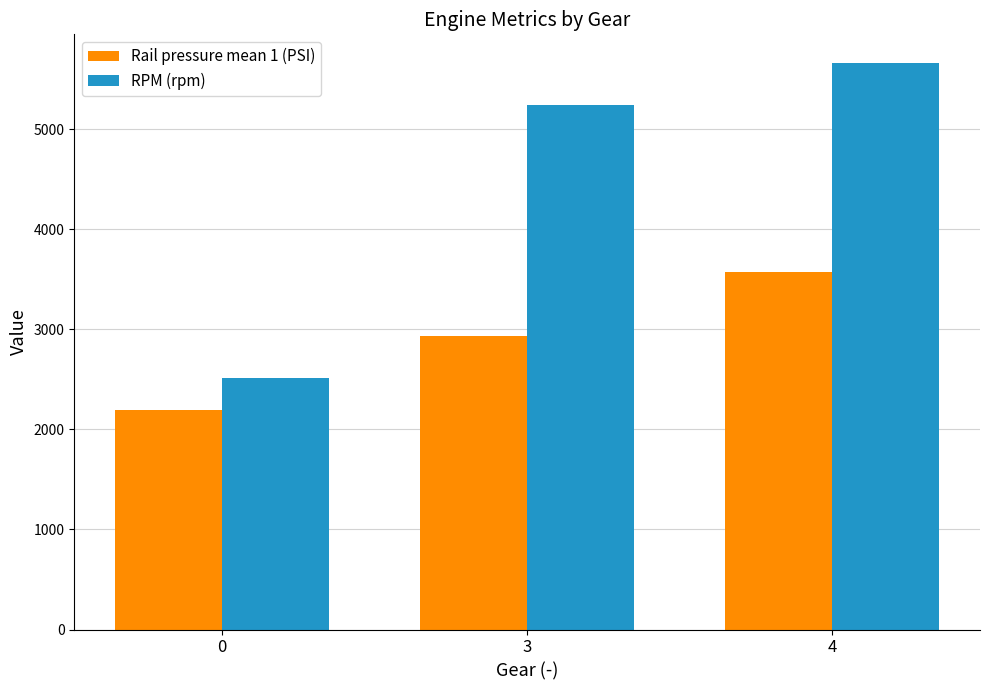

What is the sum of the RPM (rpm) values at 3 and 4?

10904.0